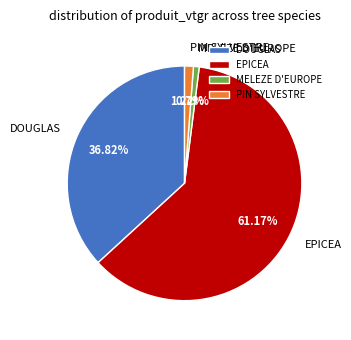

Do PIN SYLVESTRE and MELEZE D'EUROPE together represent more than half of the pie?

No